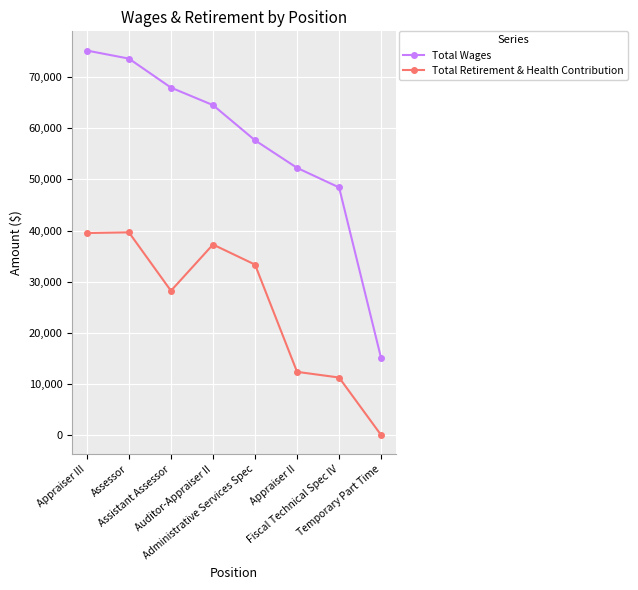

Where is Total Wages nearest to the value 45112?

Fiscal Technical Spec IV